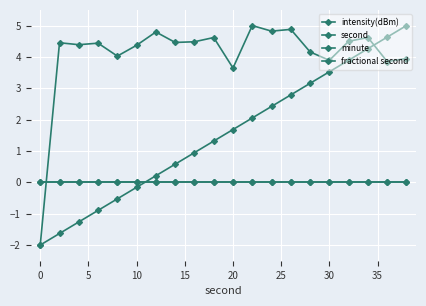

True or false: fractional second and minute cross at least once.

False